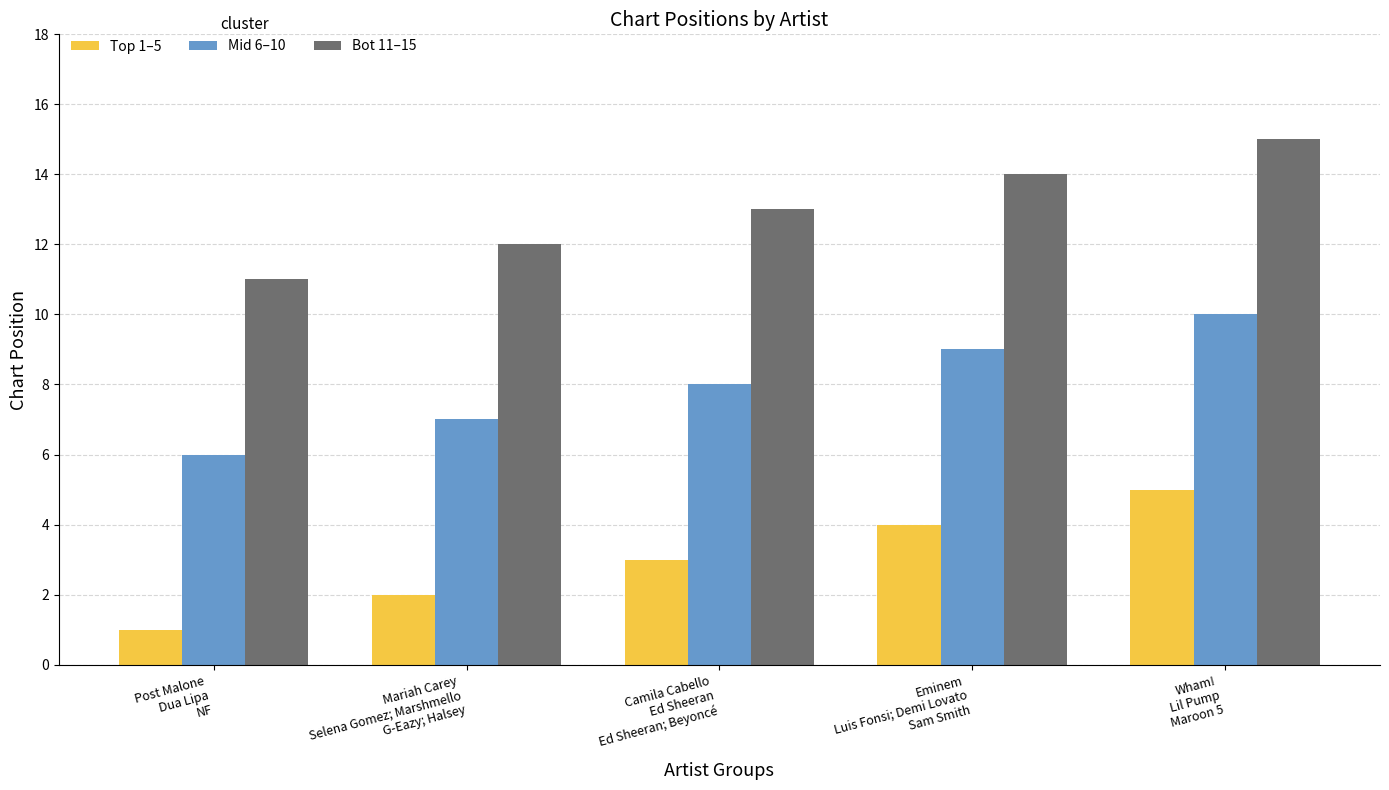

What is the label of the 4th bar from the left?

Eminem
Luis Fonsi; Demi Lovato
Sam Smith